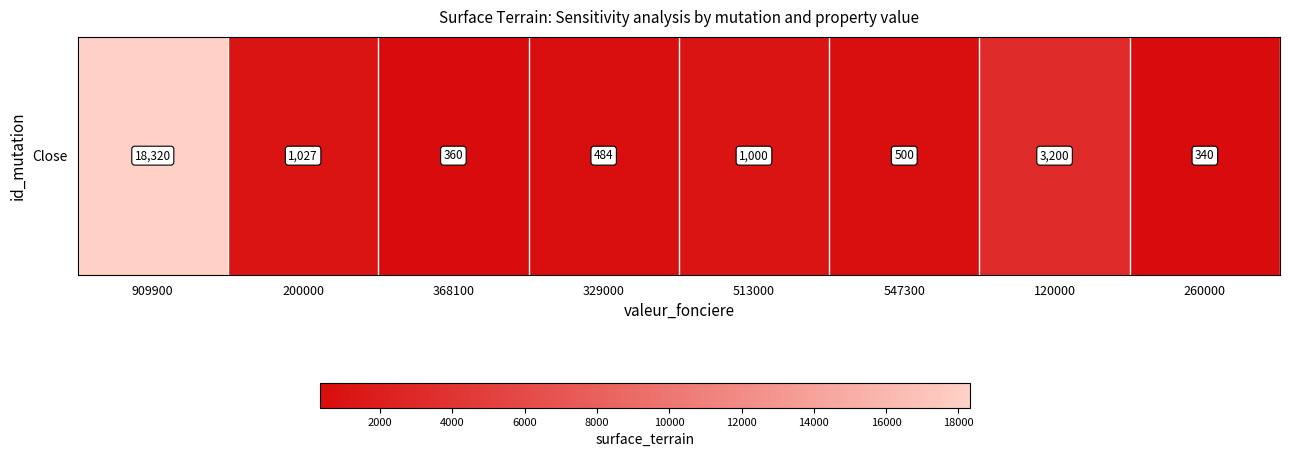

The chart shows a value of 3200 at 120000. True or false?

True